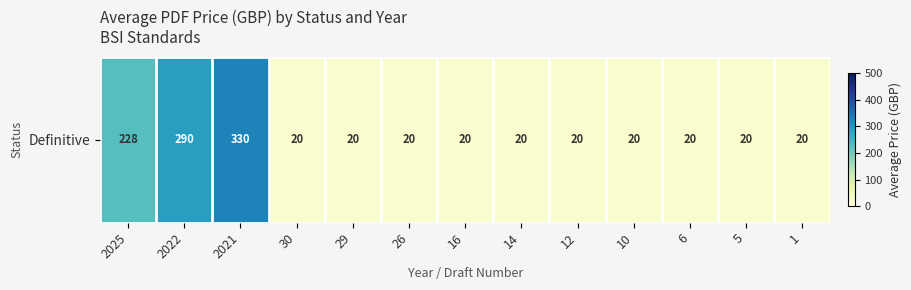

What is the change in value from 2022 to 1?

-270.0